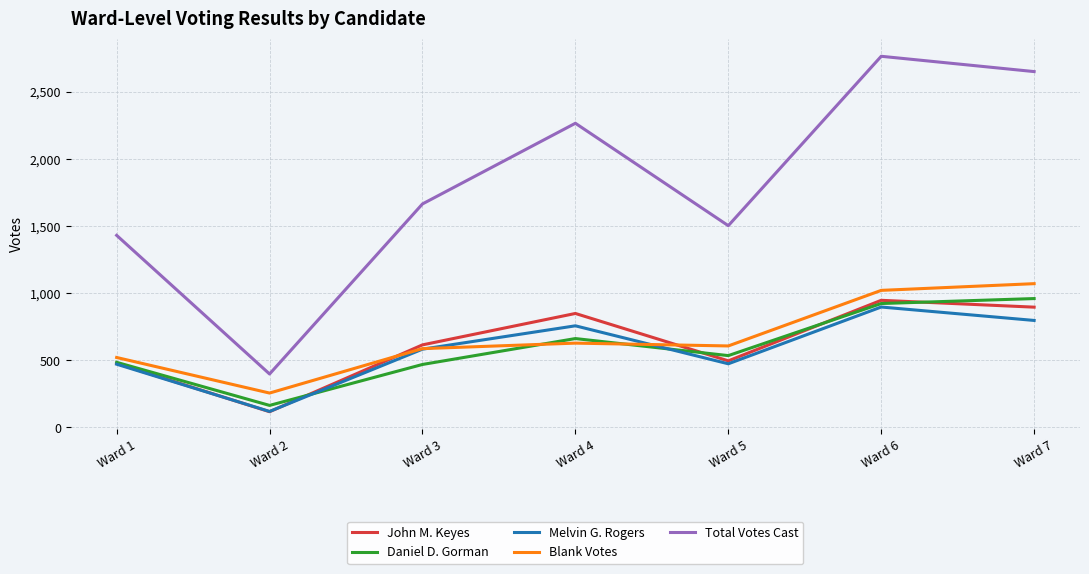

What is the difference between the second highest and second lowest values in the Blank Votes series?

500